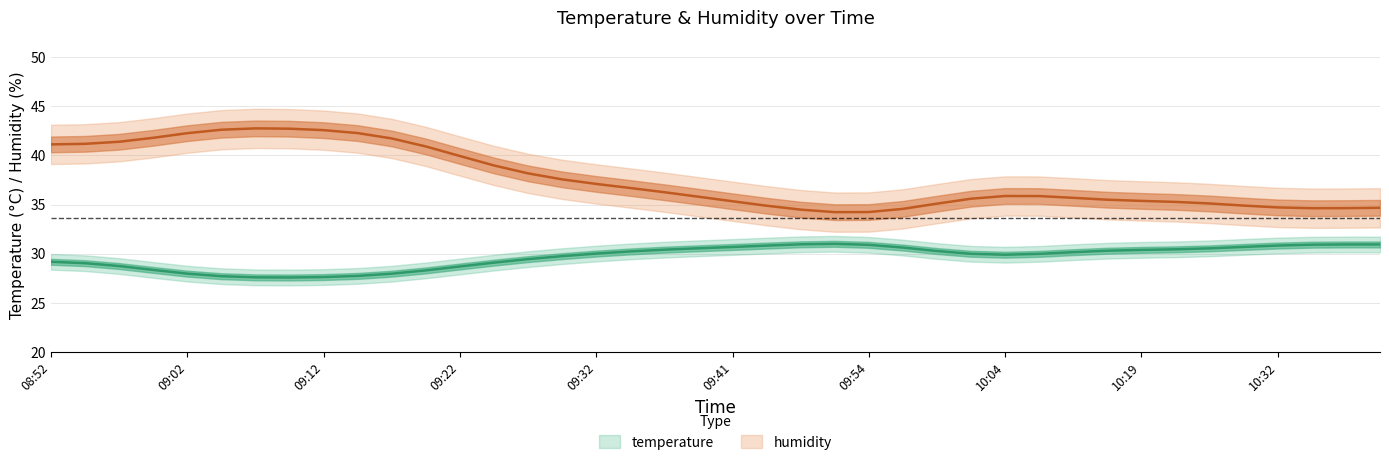

True or false: humidity and temperature intersect in this chart.

False